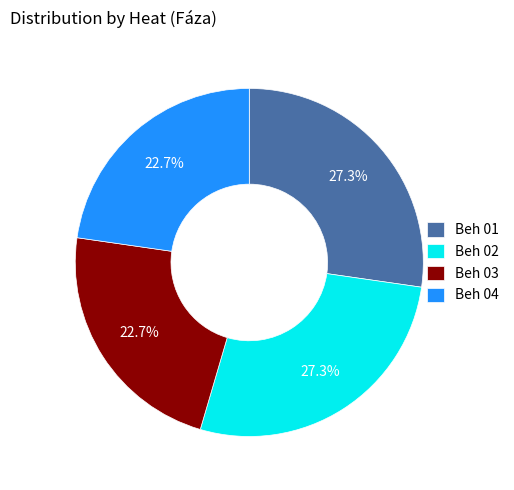

What percentage do Beh 02 and Beh 03 together represent?

50.0%